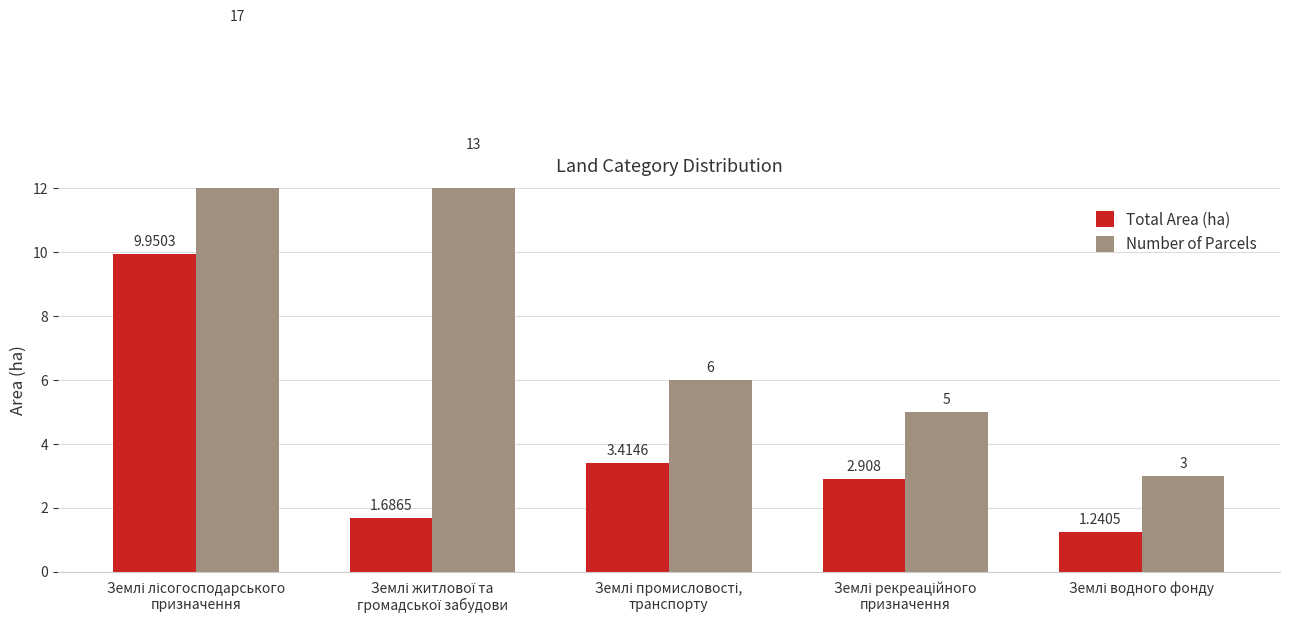

Are the bars grouped side by side (vs. stacked)?

Yes